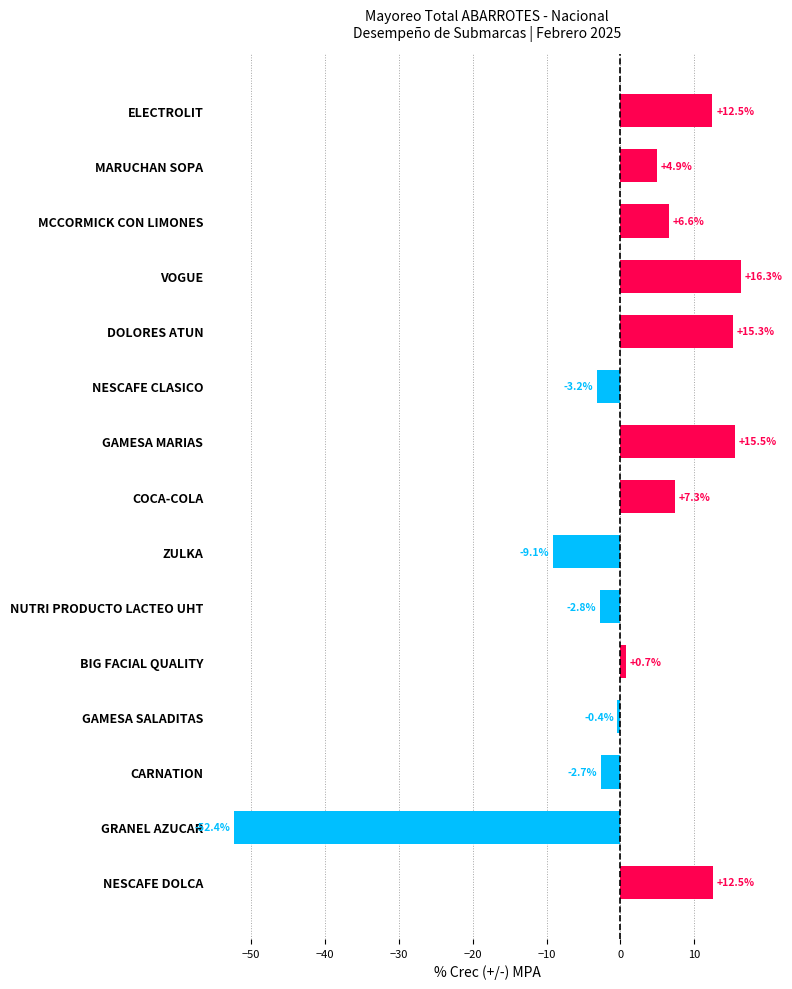

True or false: the data shows 12.5 at ELECTROLIT.

True